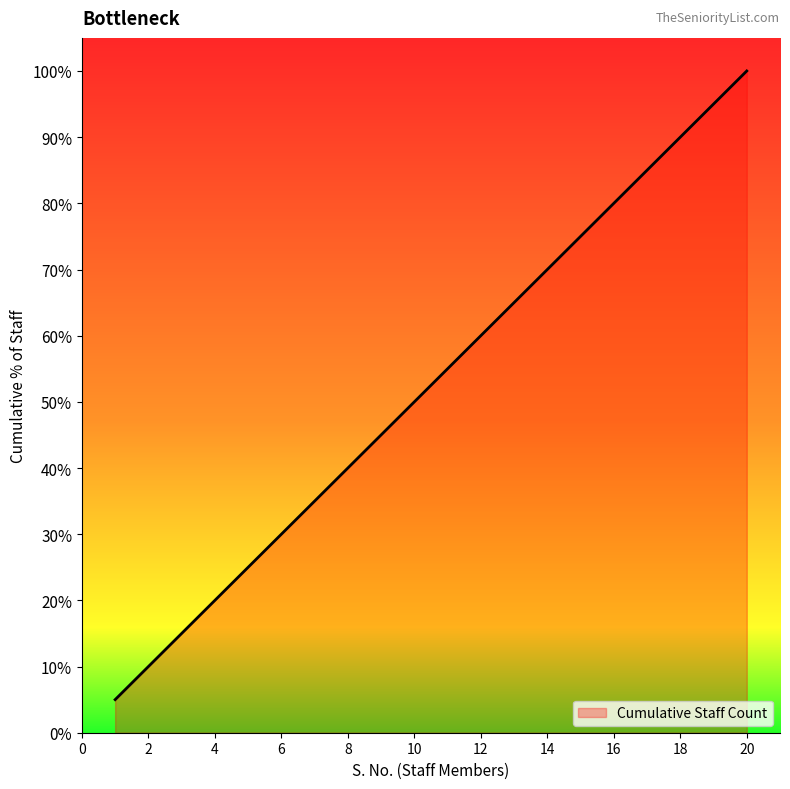

What is the difference between the maximum and minimum values?

95.0